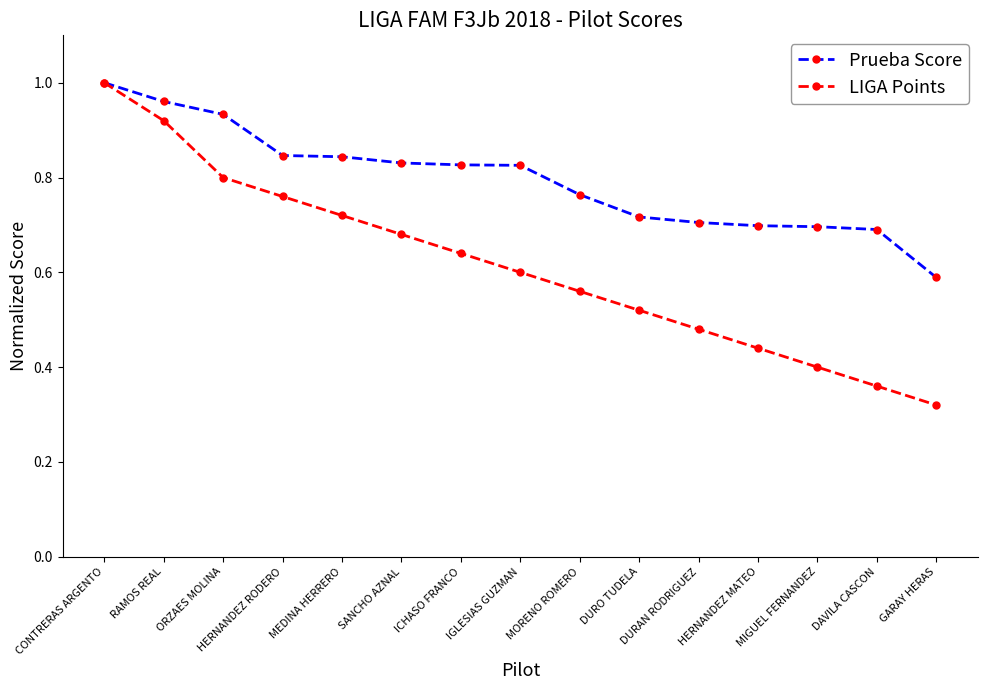

Which label corresponds to the smallest value in the chart?

GARAY HERAS